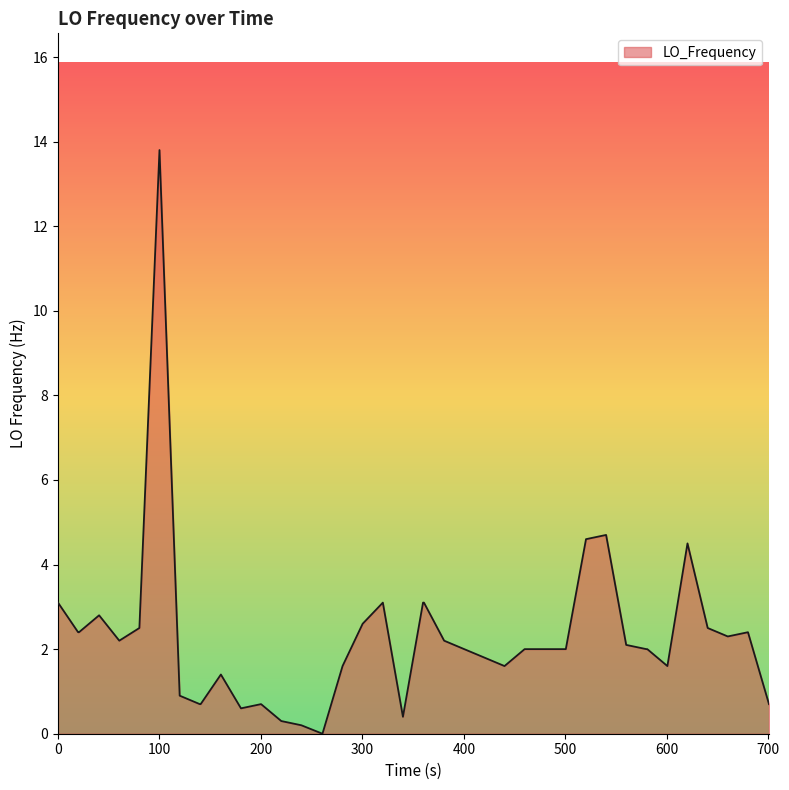

What is the maximum value shown in the chart?

13.8